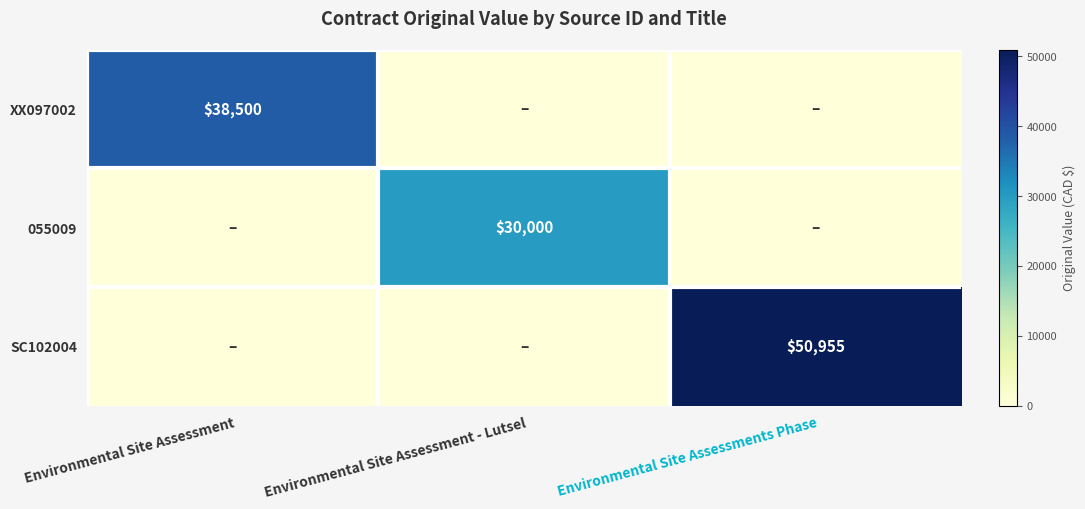

The value of 055009 at Environmental Site Assessment - Lutsel is 40076. True or false?

False